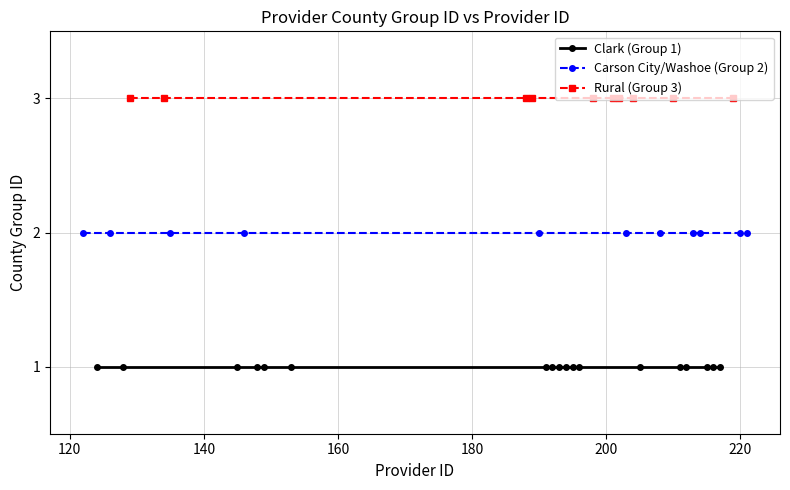

How many lines are shown in the chart?

3